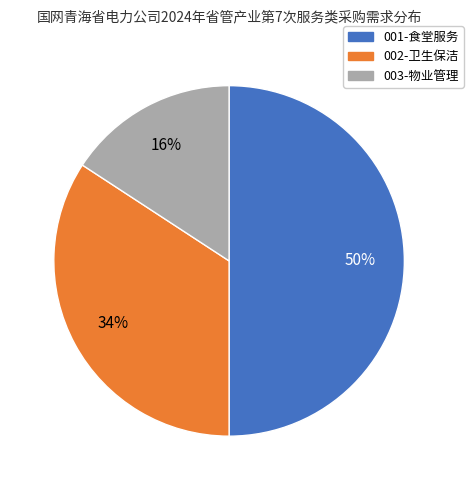

Do 001-食堂服务 and 002-卫生保洁 together represent more than half of the pie?

Yes